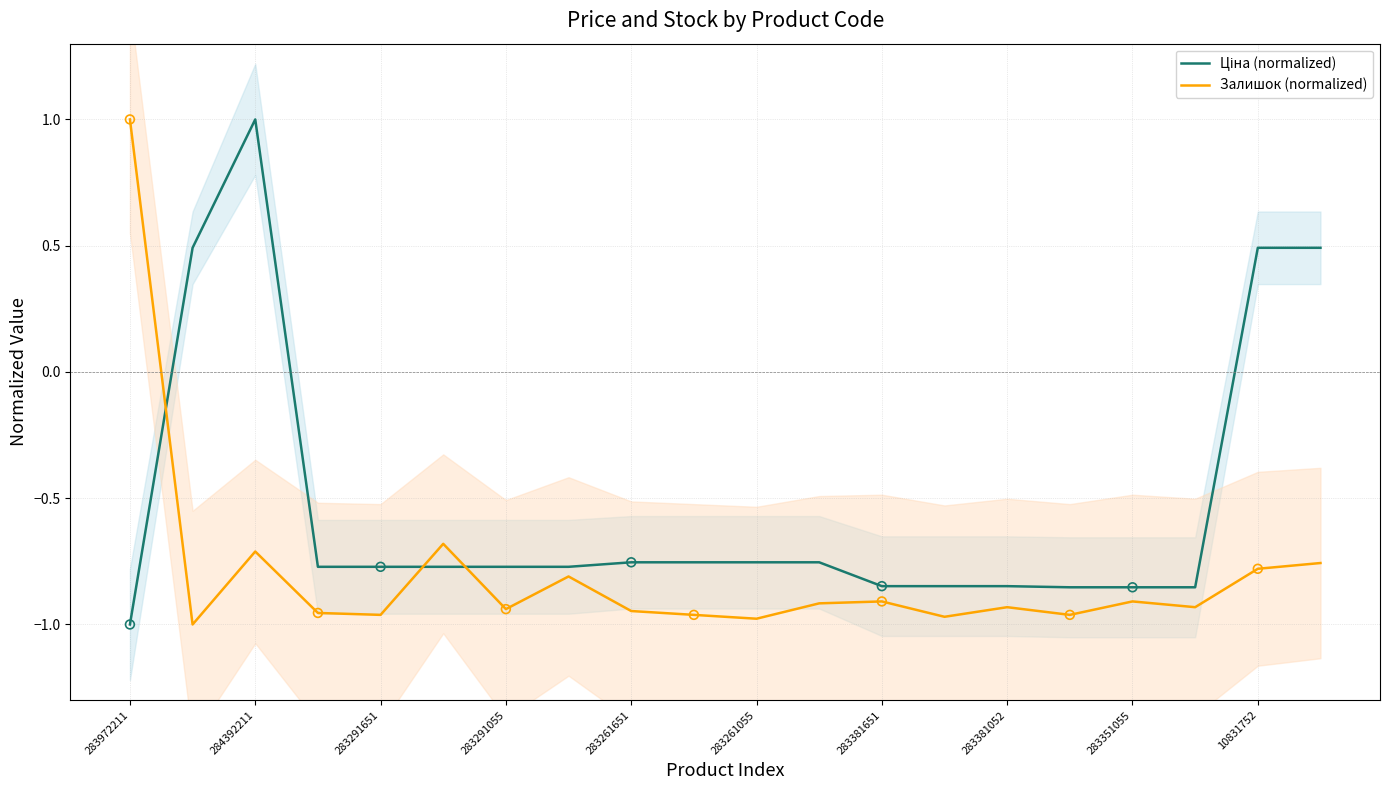

Where does the Залишок (normalized) series first go above 0?

283972211